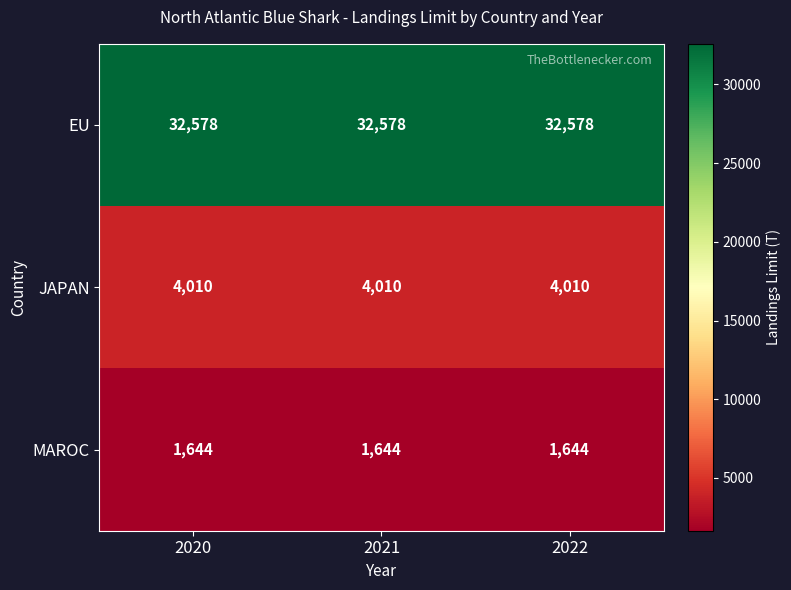

Is it true that JAPAN equals 4010 at 2021?

True